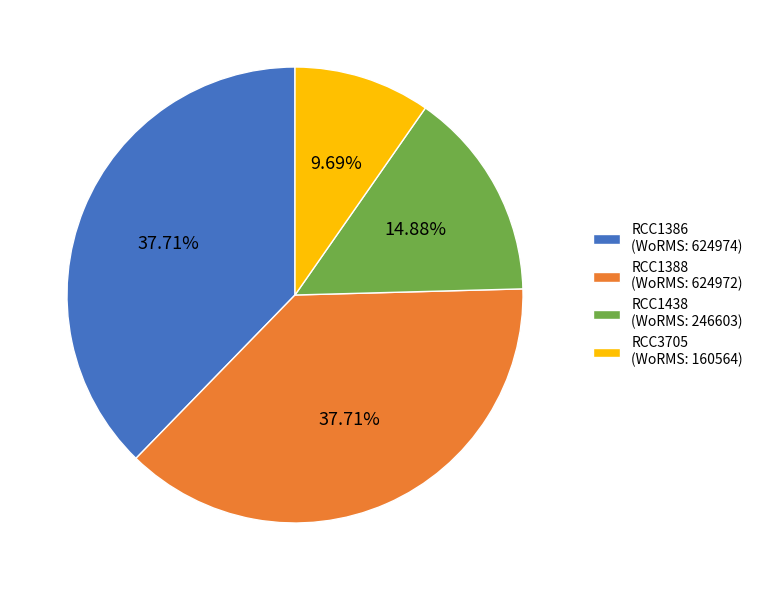

Is it true that RCC1386 is 48% of the pie?

False